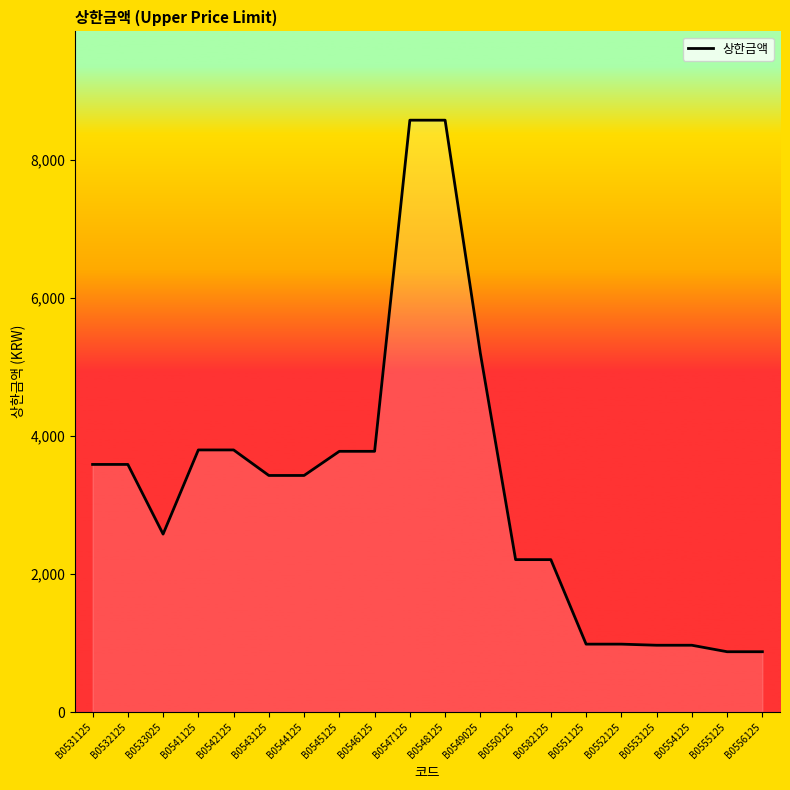

What is the change in value from B0545125 to B0552125?

-2795